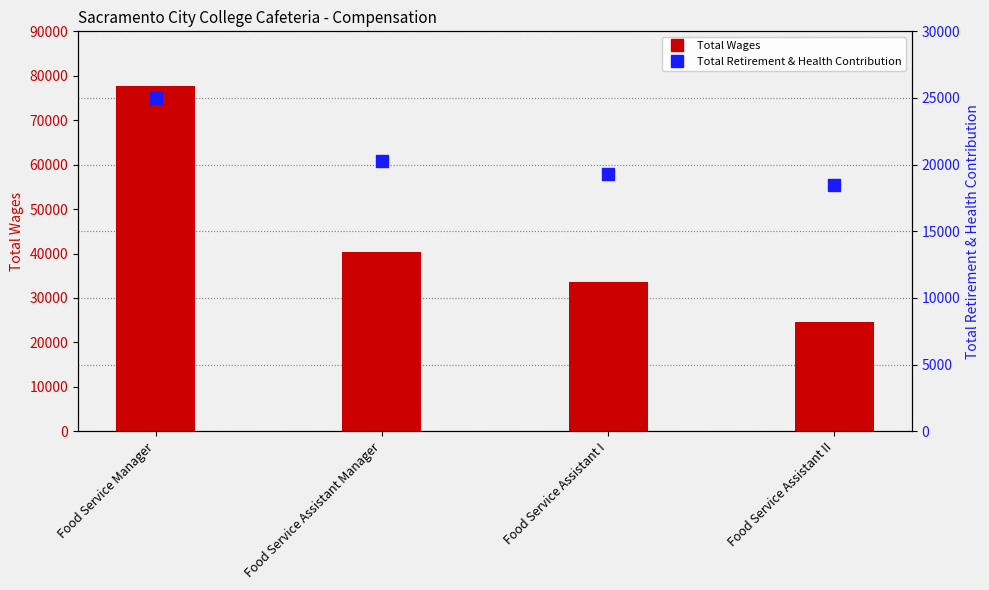

Which series reaches the minimum Y coordinate?

Total Retirement & Health Contribution